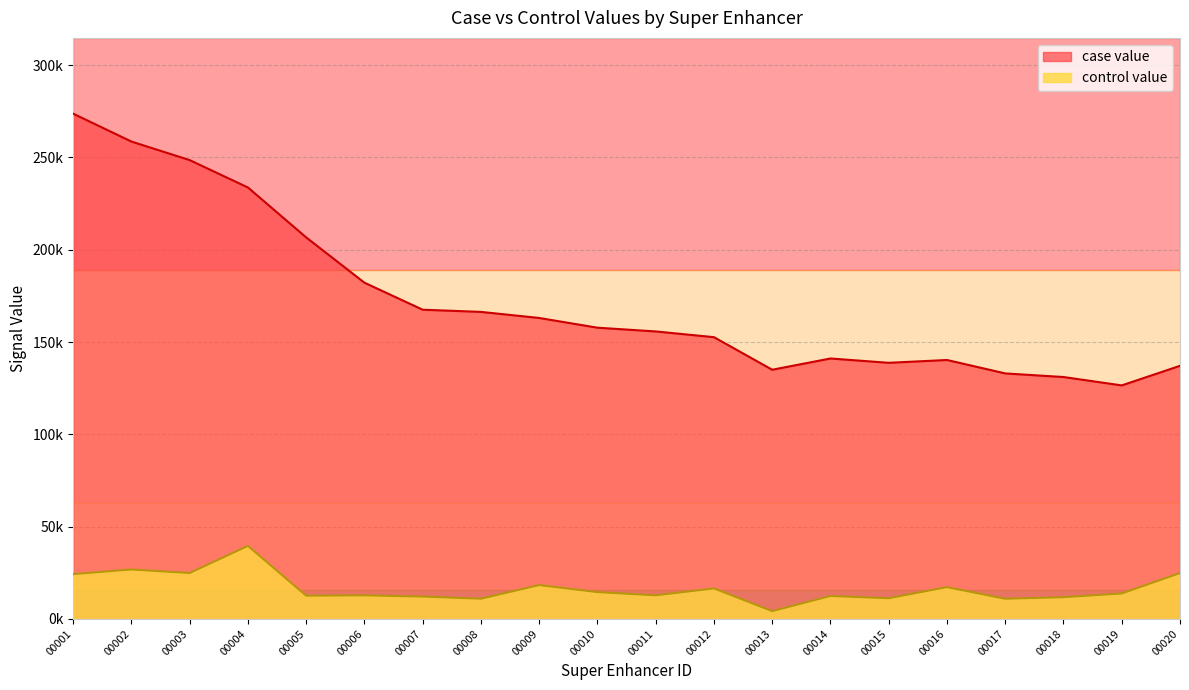

The value of case value at 00015 is 138755.6. True or false?

True